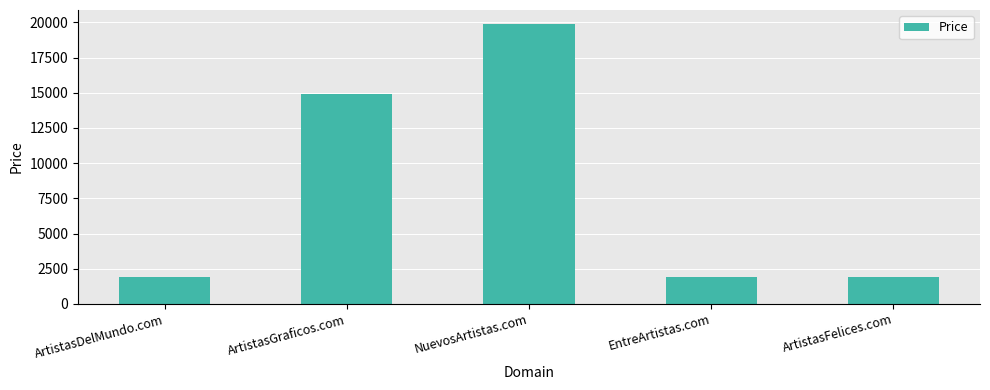

Between ArtistasGraficos.com and EntreArtistas.com, which is larger?

ArtistasGraficos.com